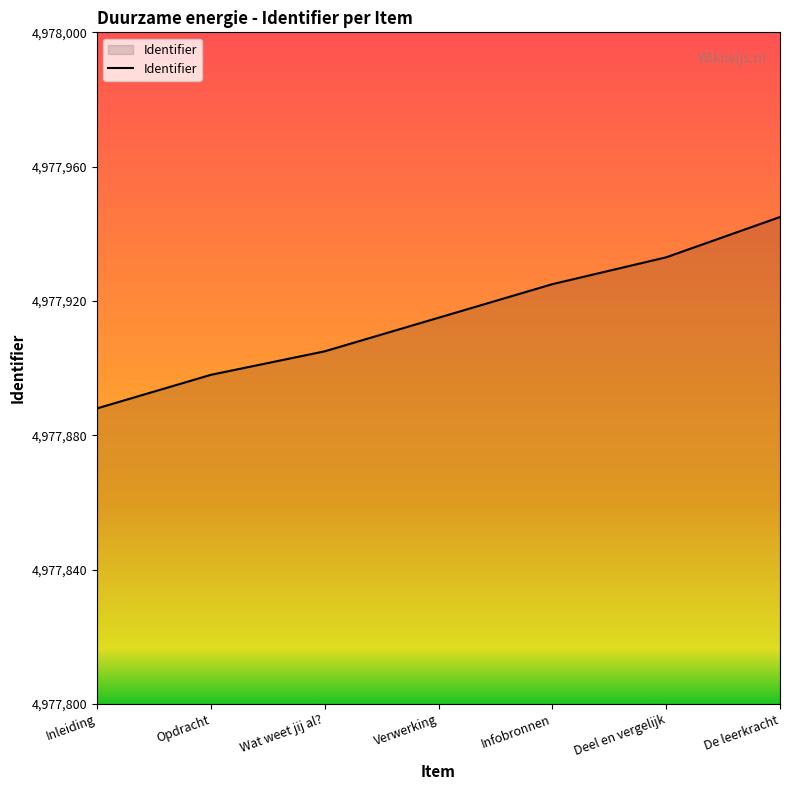

The value at Infobronnen is 4977925. True or false?

True